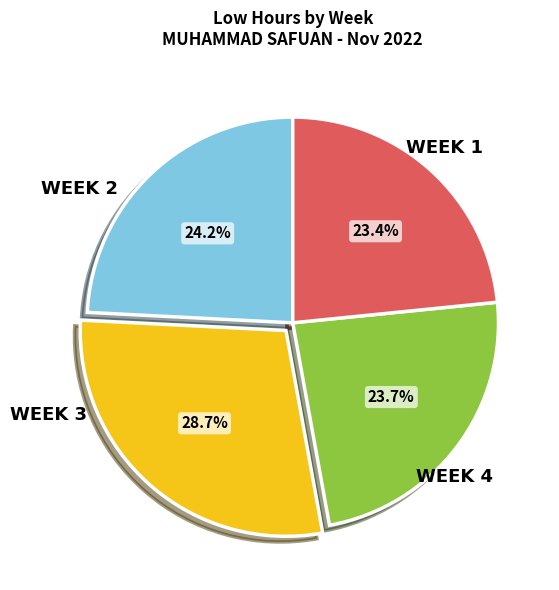

Is there a majority slice in this chart?

No